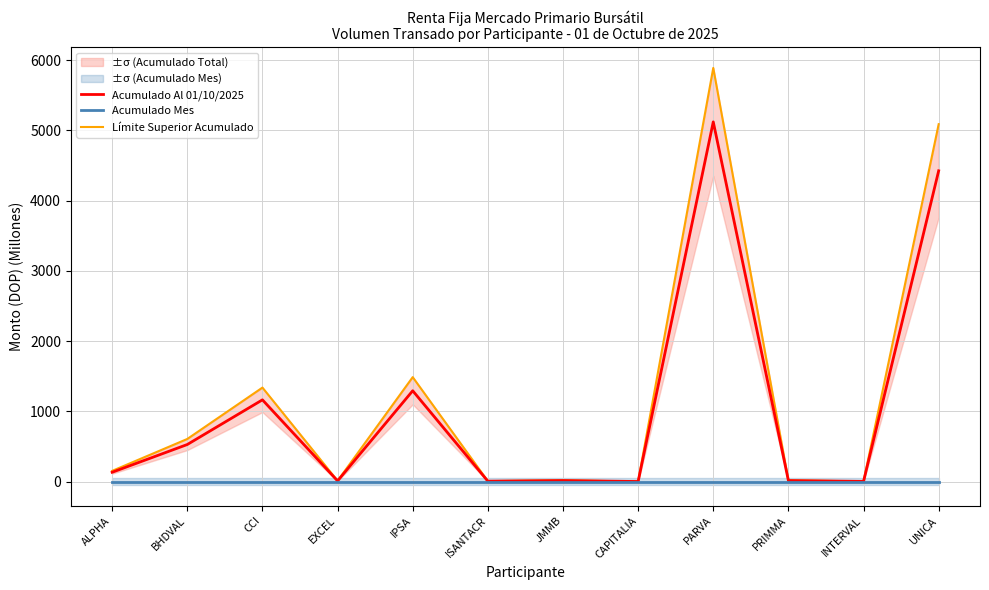

Is this an area chart (filled region under the line)?

No